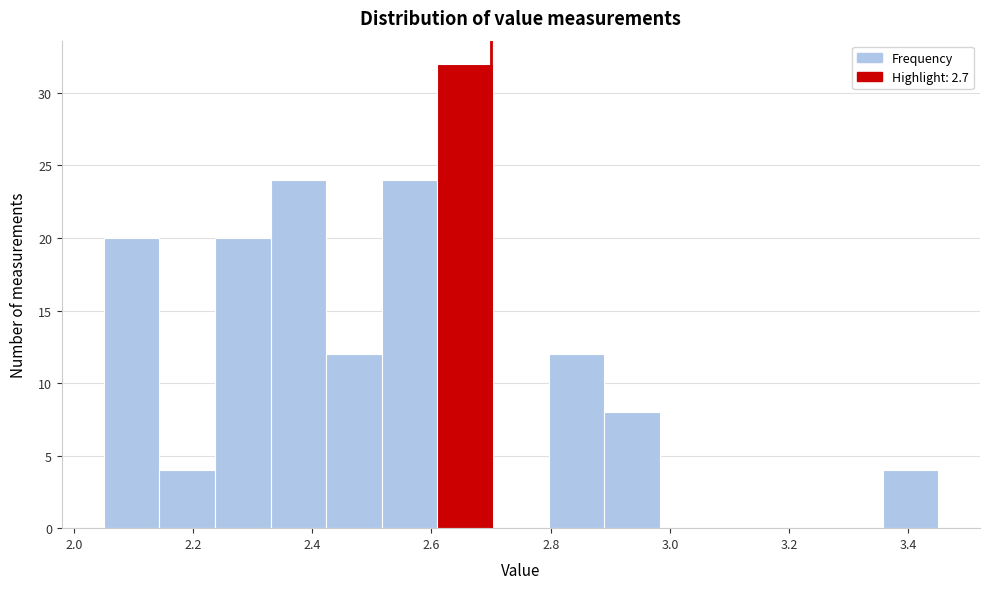

How tall is the bar that spans 2.14 to 2.24 on the x-axis? Neither the bar edges nor the heights are printed on the chart, so give them approximately, as read against the axes.

4